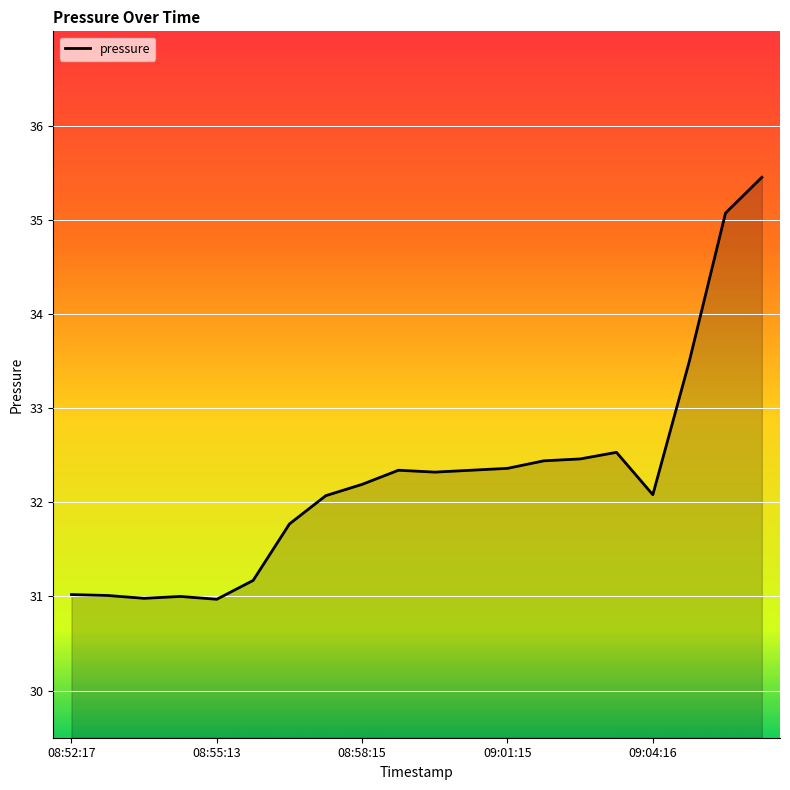

What is the greatest value displayed?

35.5